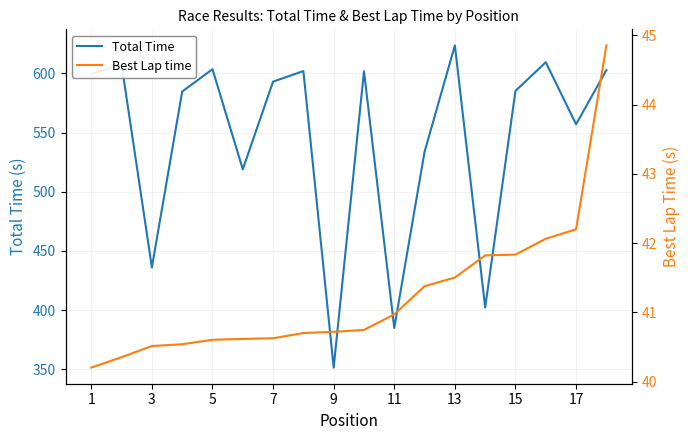

What is the lowest value of the Total Time series?

351.4